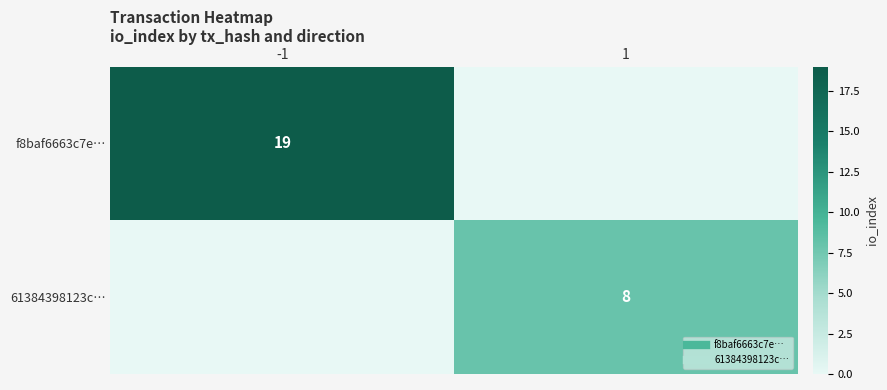

What is the average value of the f8baf6663c7e… series?

10